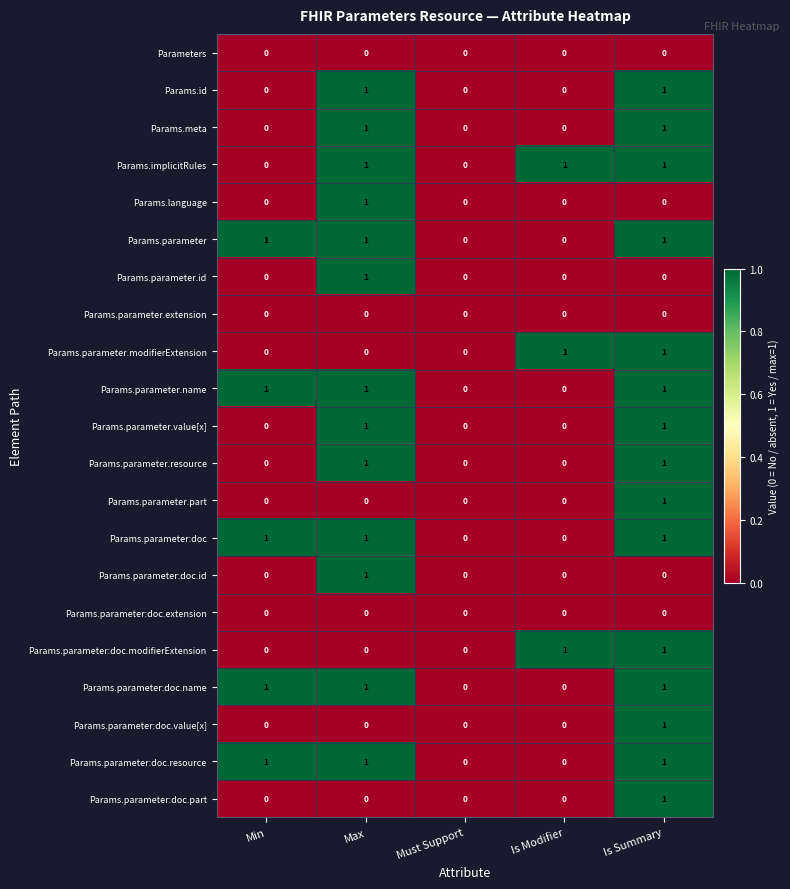

Is the value of Params.parameter.resource at Is Modifier greater than the value of Params.parameter:doc.resource at Is Summary?

No